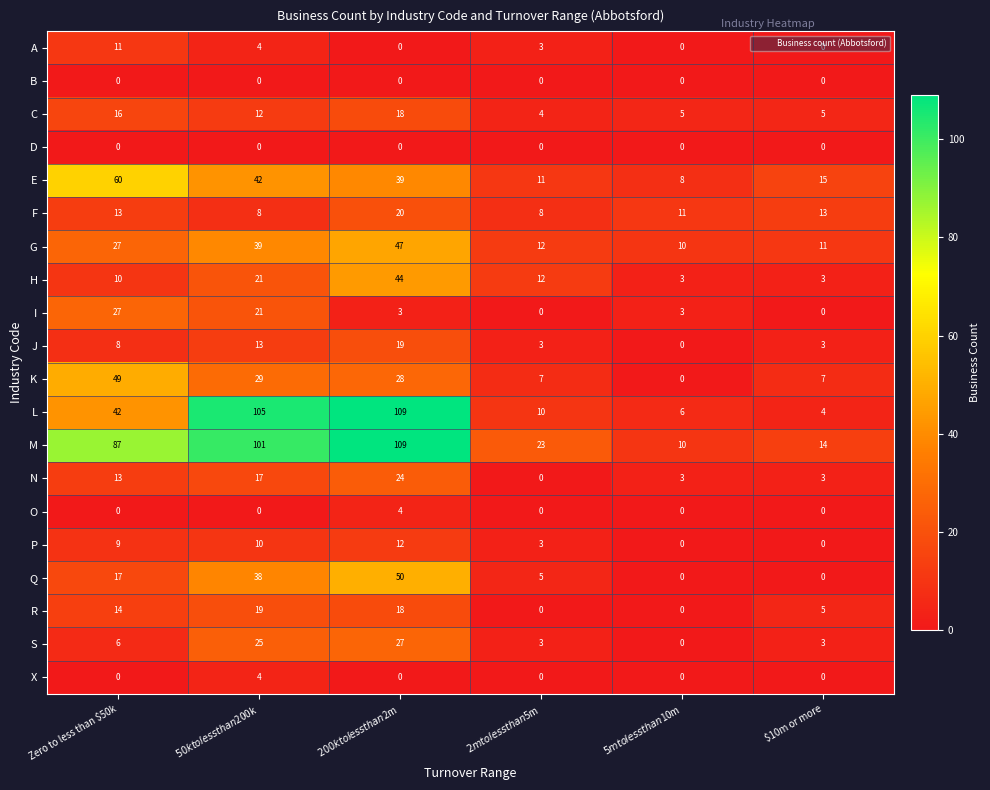

At how many categories does at least one series exceed 74?

3